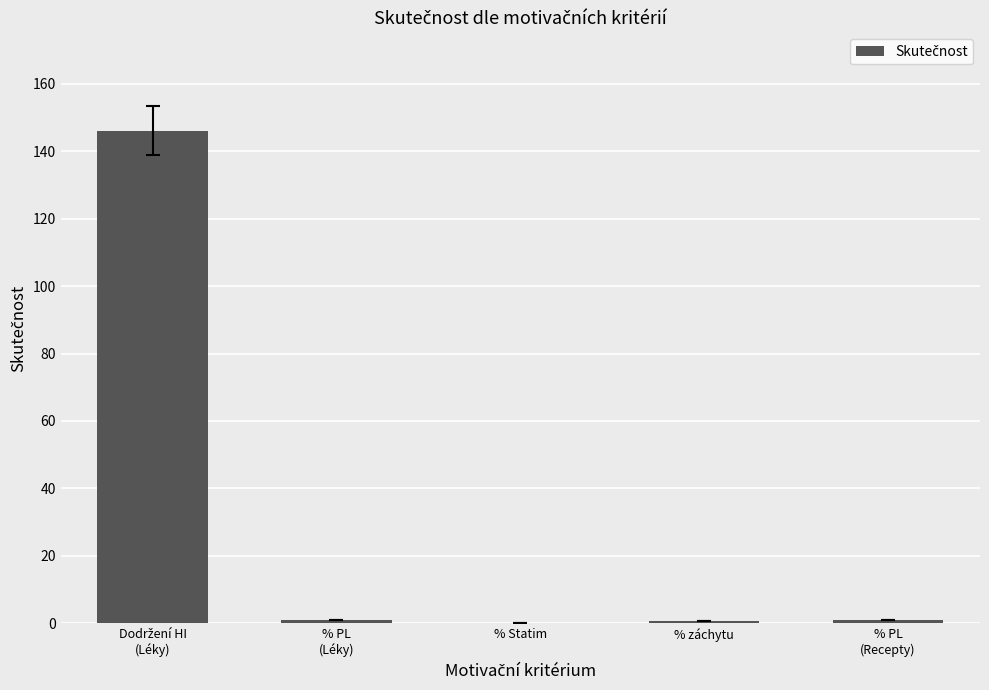

What is the greatest value displayed?

146.0